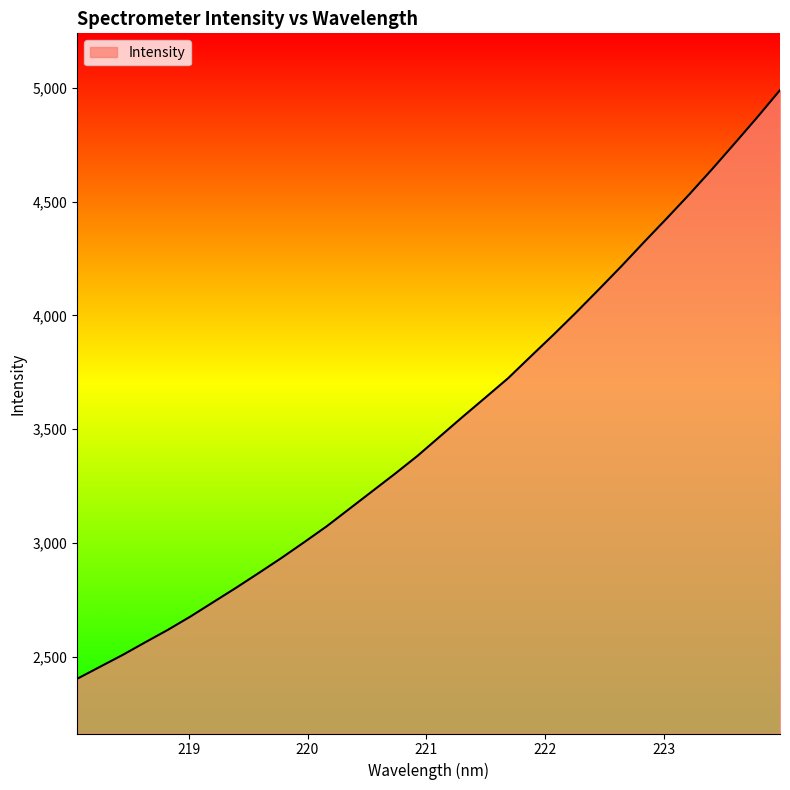

What is the maximum value shown in the chart?

4989.8